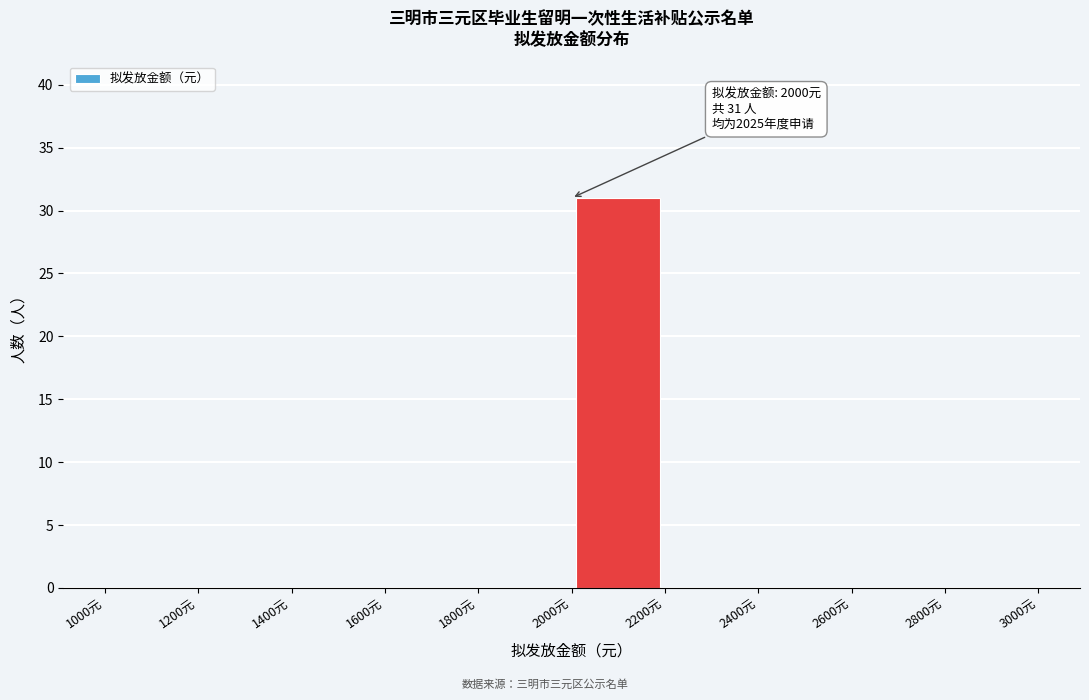

Over which range of the x-axis is the bar tallest?

2000 to 2200